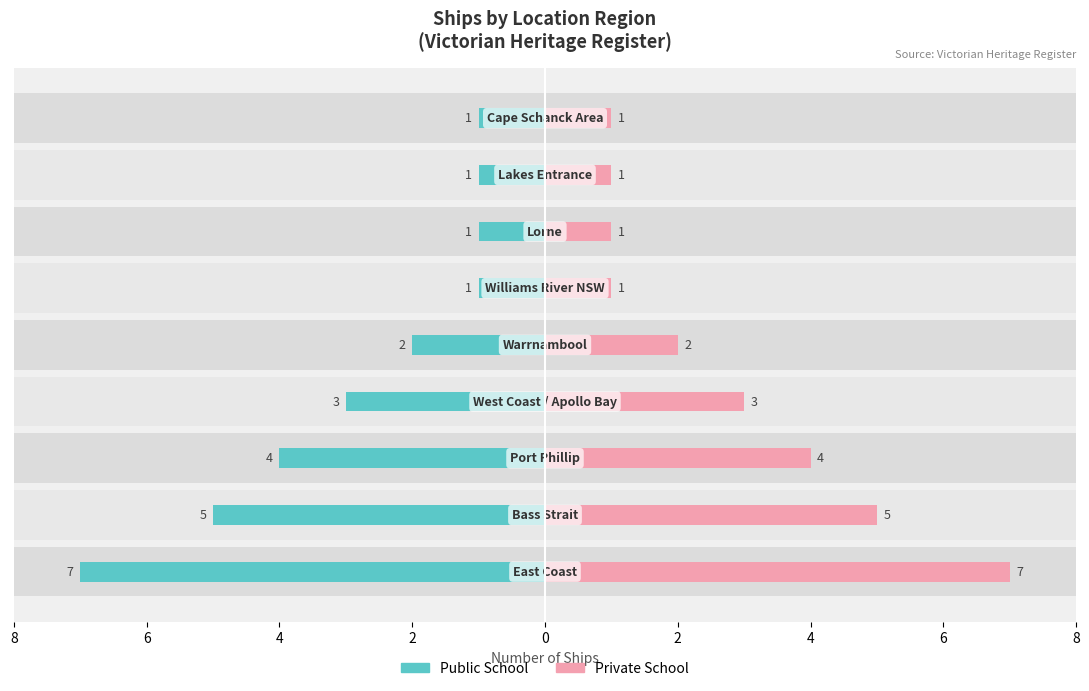

What is the minimum value for Private School?

1